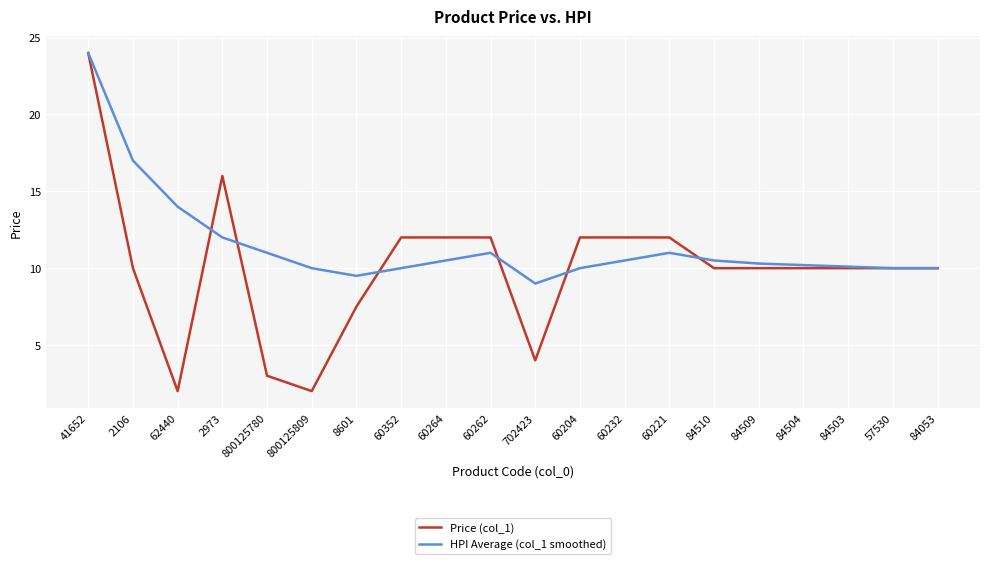

At which category is the sum across all series the highest?

41652